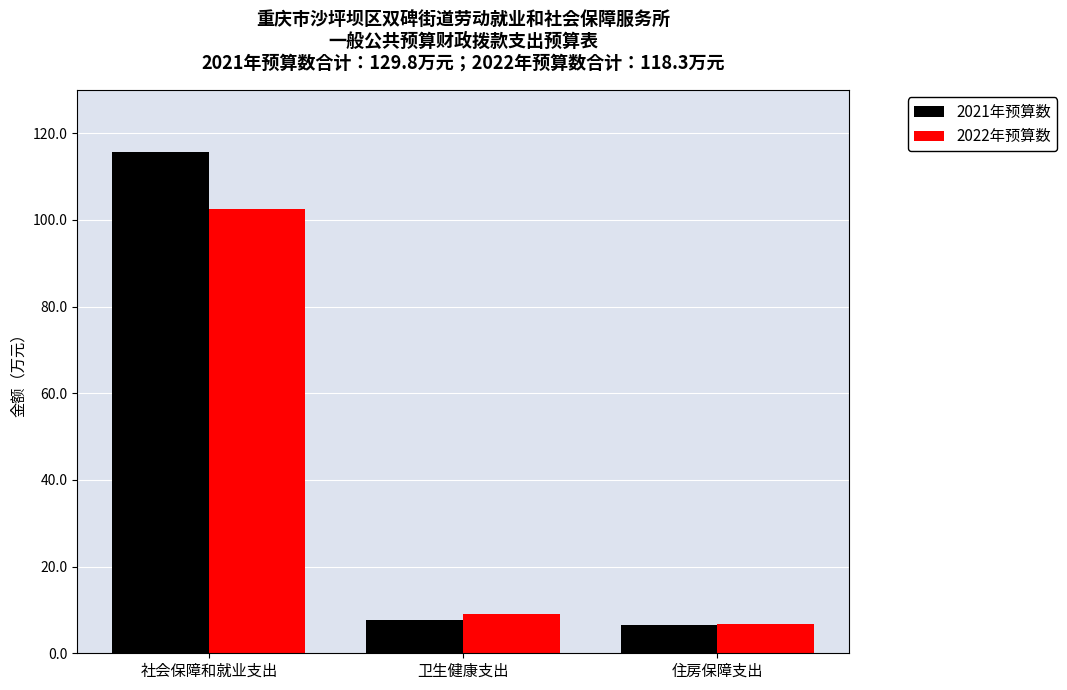

Rank the series by their average value, from lowest to highest.

2022年预算数, 2021年预算数